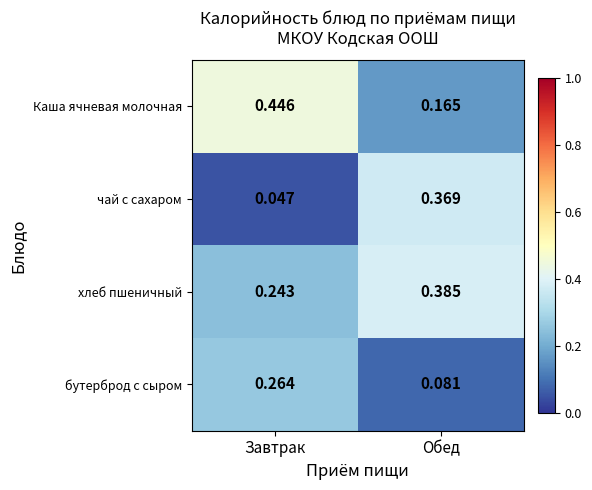

Which category has the lowest value across all series?

Завтрак